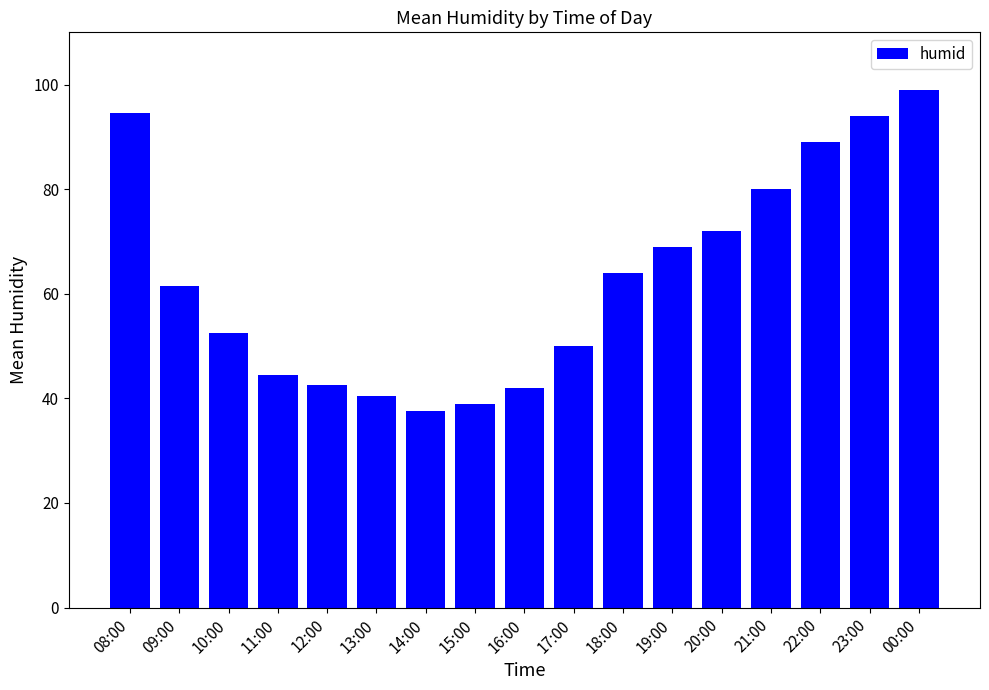

Which category has the lowest value across all series?

14:00